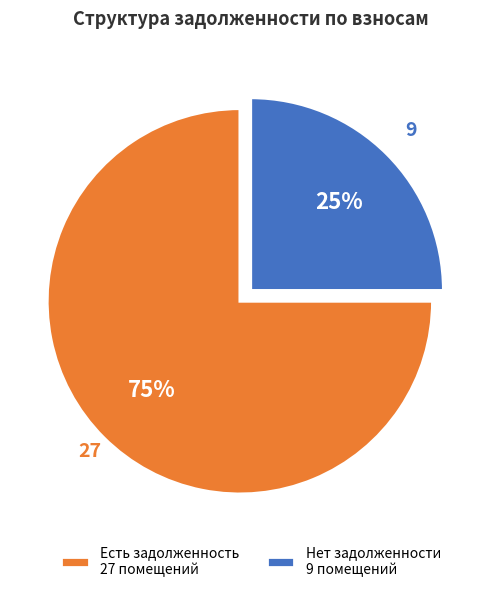

True or false: Нет задолженности 9 помещений accounts for 25% of the total.

True